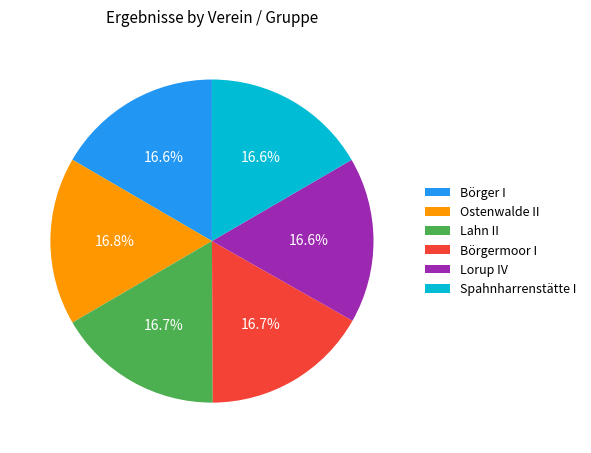

Does Lorup IV represent more than half of the total?

No